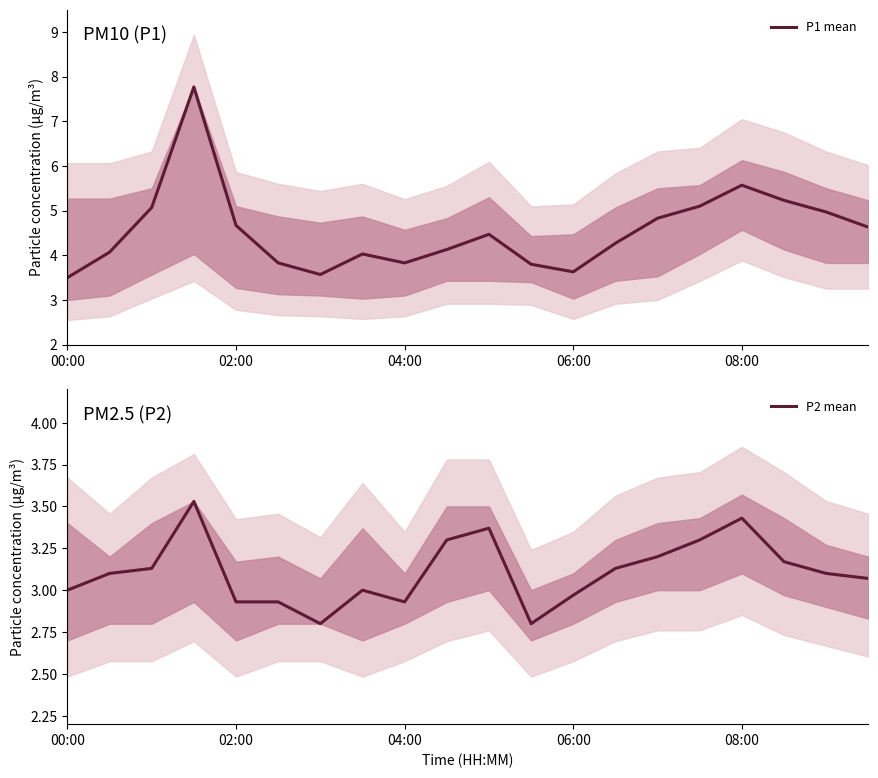

Is it true that P1 mean equals 4.7 at 02:00?

True